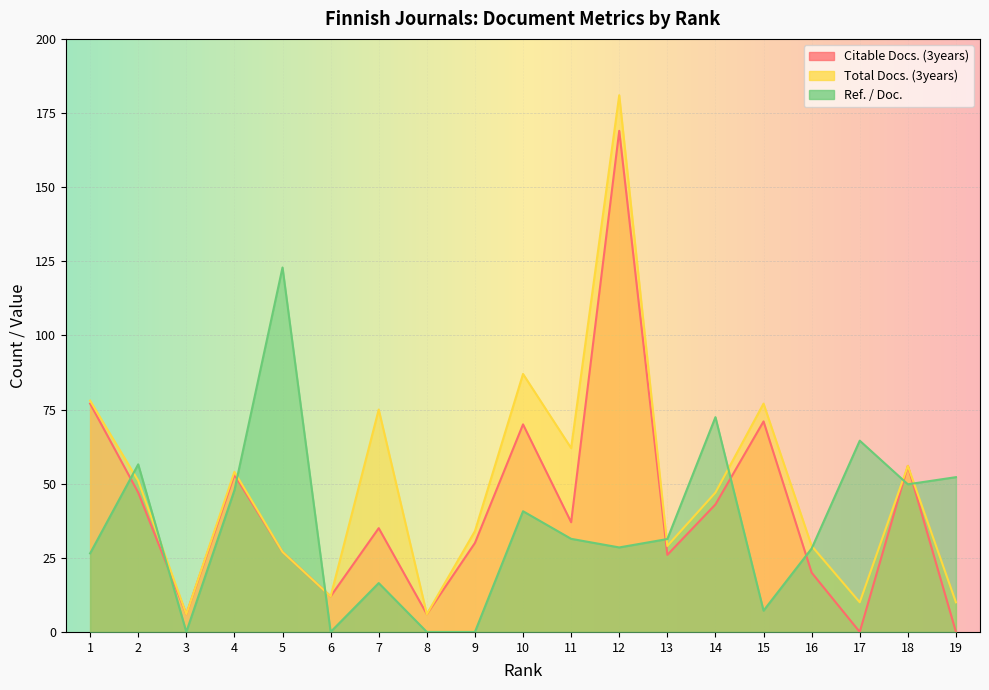

At which label does Citable Docs. (3years) reach its minimum?

17